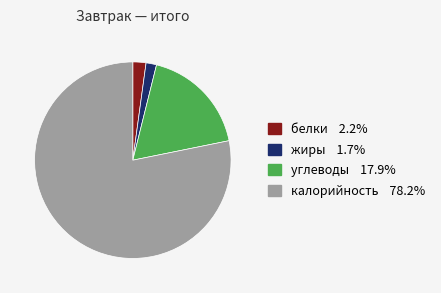

What is the ratio of the value at калорийность to the value at белки?

36.2